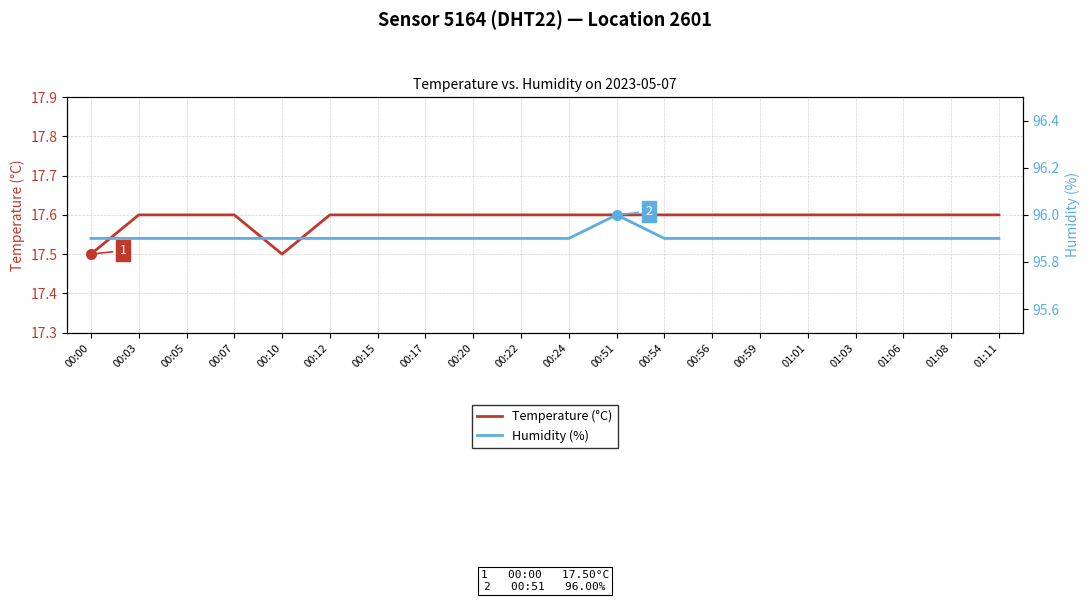

How many distinct data groups are displayed?

2